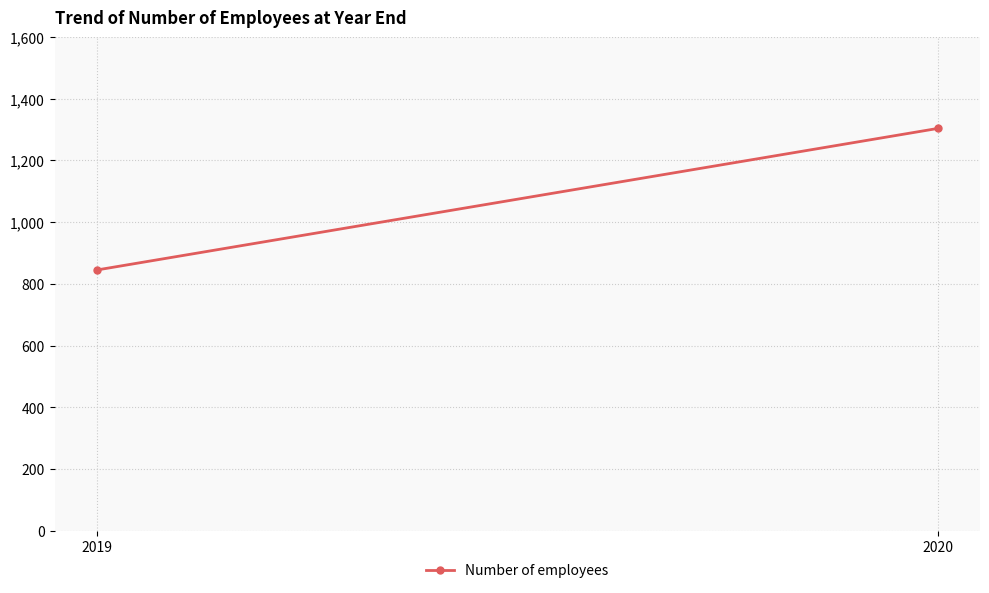

Reading right to left, list all the values displayed in this chart.

2020=1304	2019=845